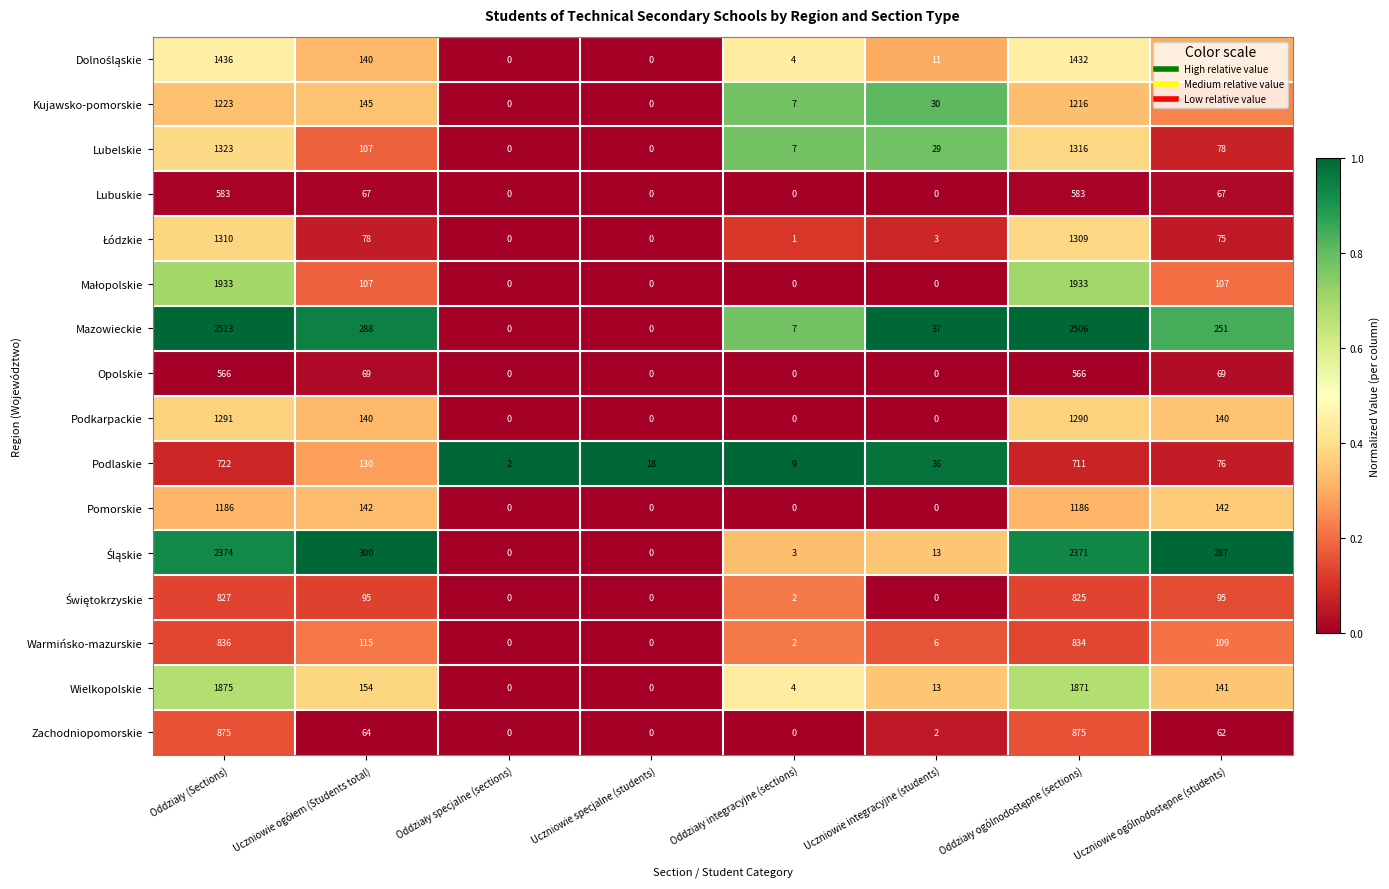

What is the maximum value shown in the chart?

2513